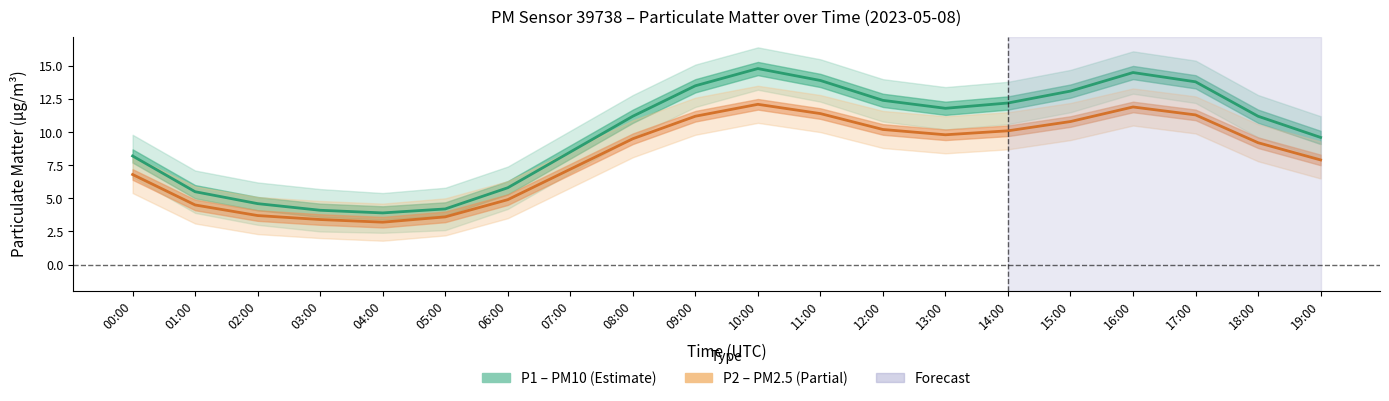

Which category has the highest value across all series?

10:00